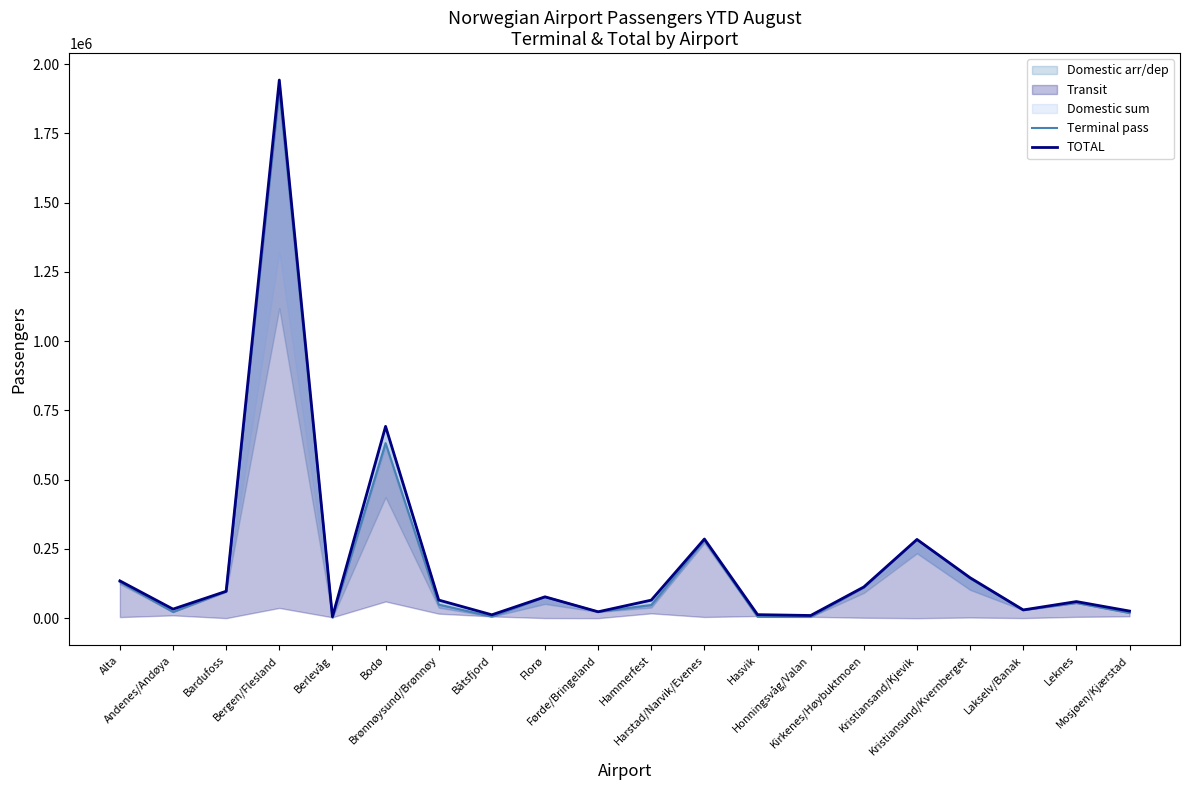

True or false: Terminal pass has a value of 143577 at Kristiansund/Kvernberget.

True